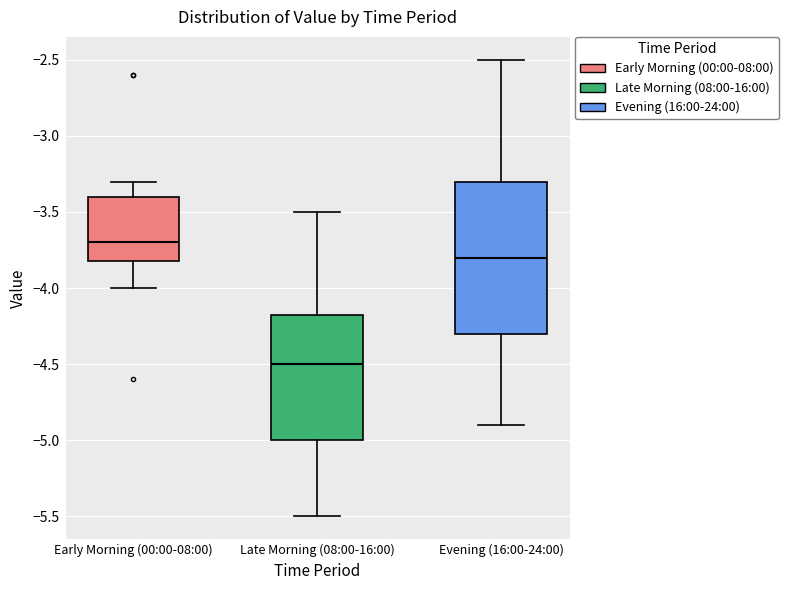

Where is the lower edge of the box for Late Morning (08:00-16:00) on the y-axis? The values are not printed on the chart, so give them approximately, as read against the axis.

-5.00